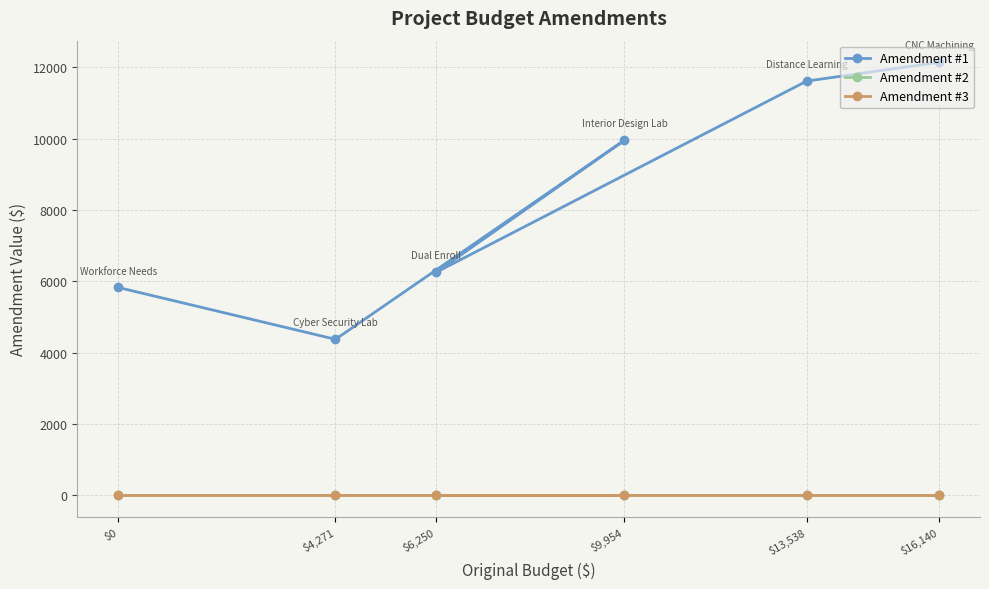

How many lines are shown in the chart?

3